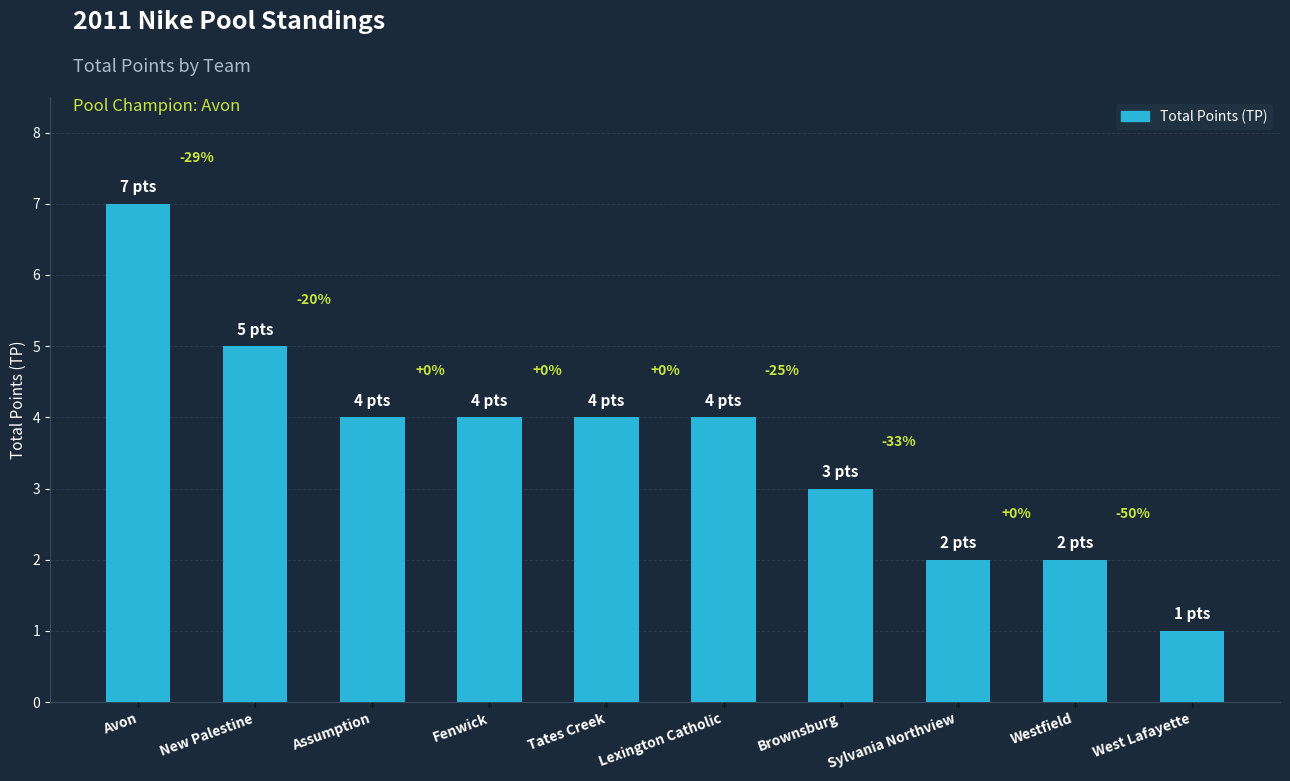

What value does the data have at Assumption?

4